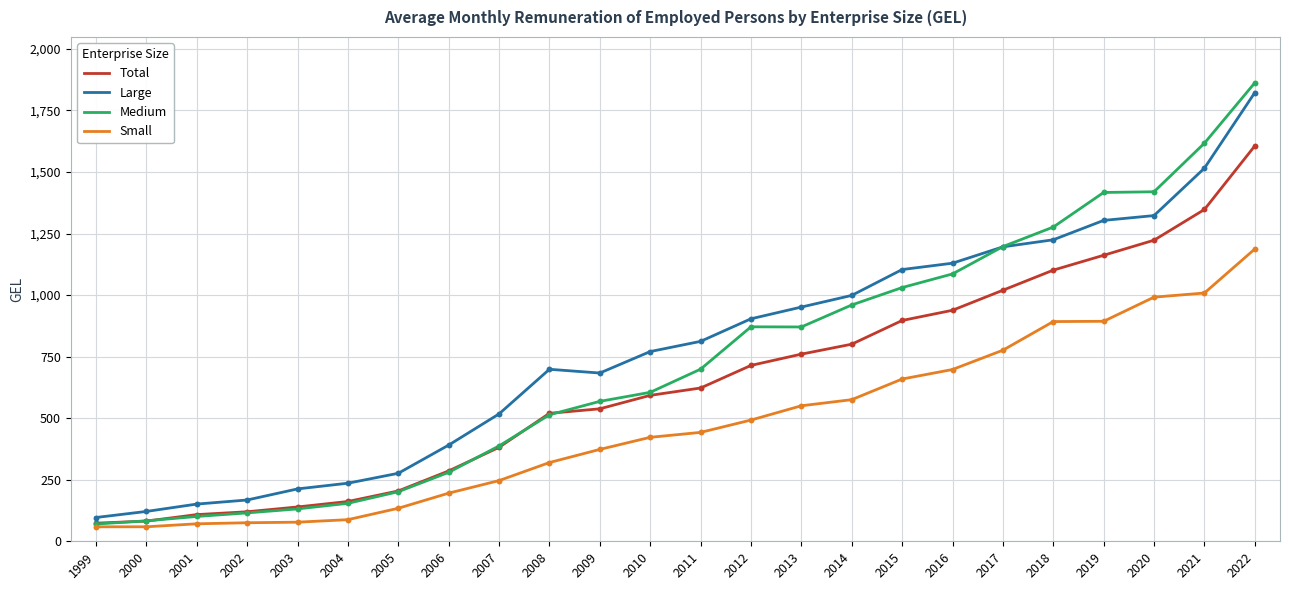

Which series has the largest range (max minus min)?

Medium